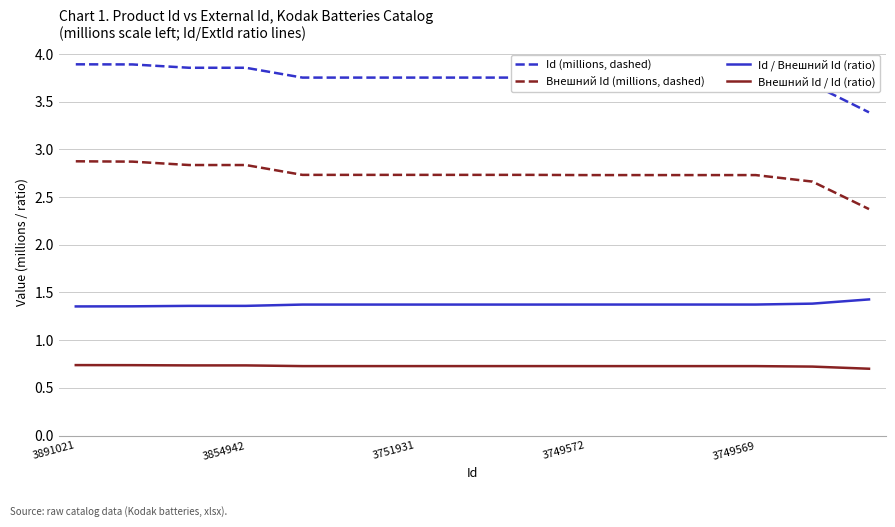

What is the difference between the maximum and minimum values in the Внешний Id (millions, dashed) series?

0.5